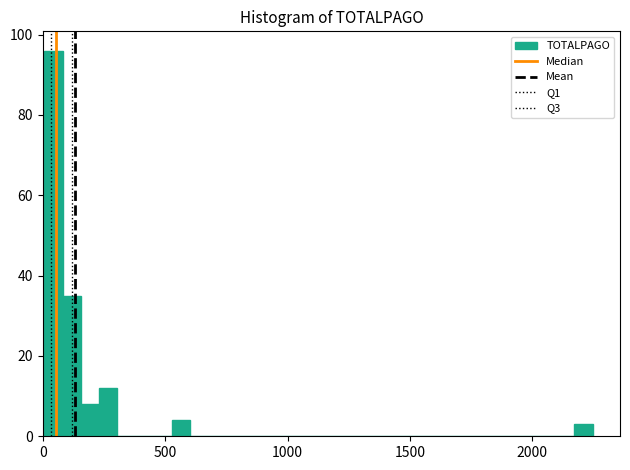

Read against the x-axis, roughly where is the centre of the tallest bar?

50